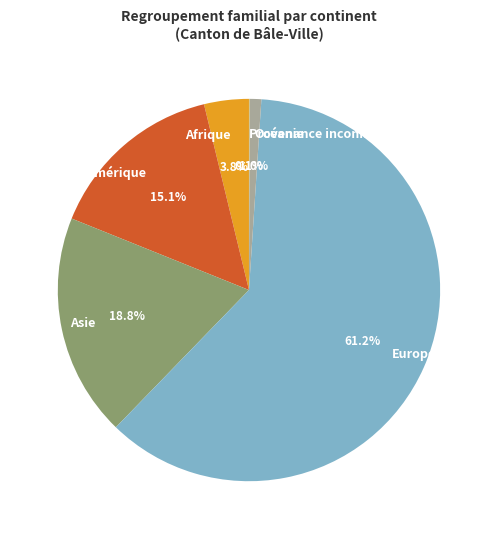

What portion of the pie excludes Afrique?

96.2%